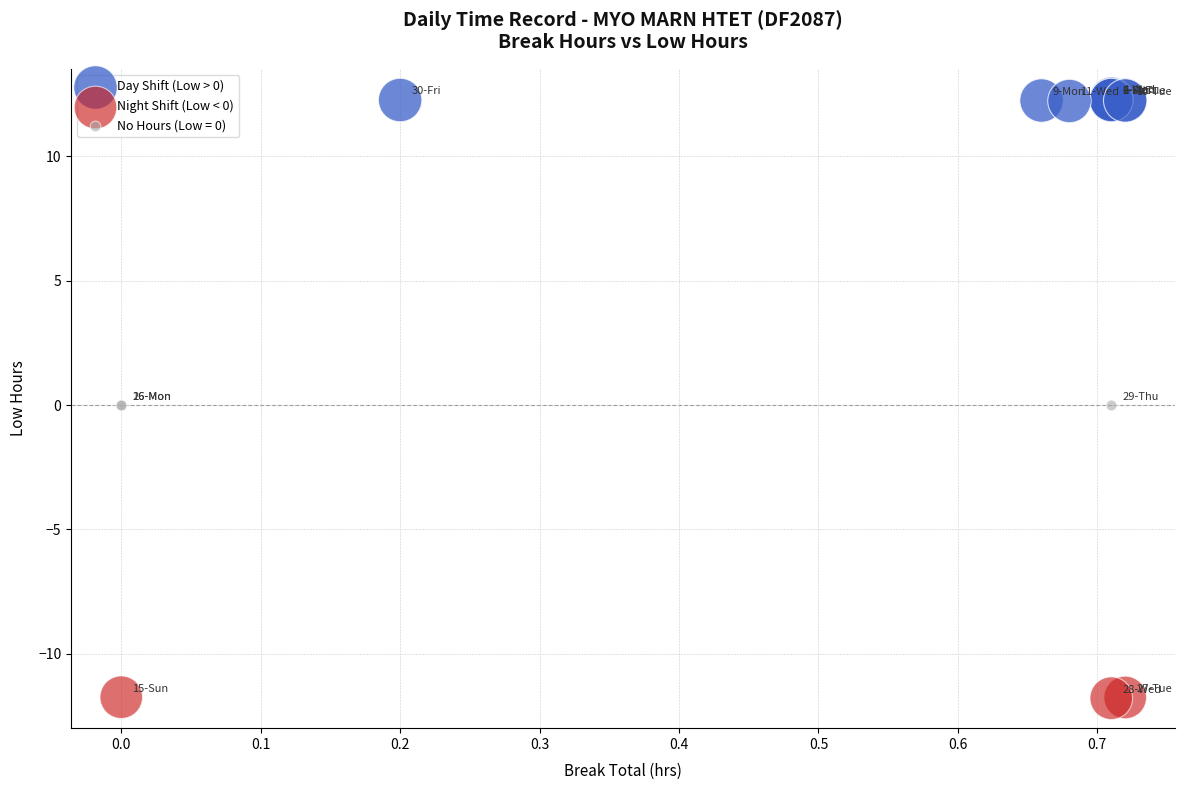

Which series contains the lowest Y value?

Night Shift (Low < 0)